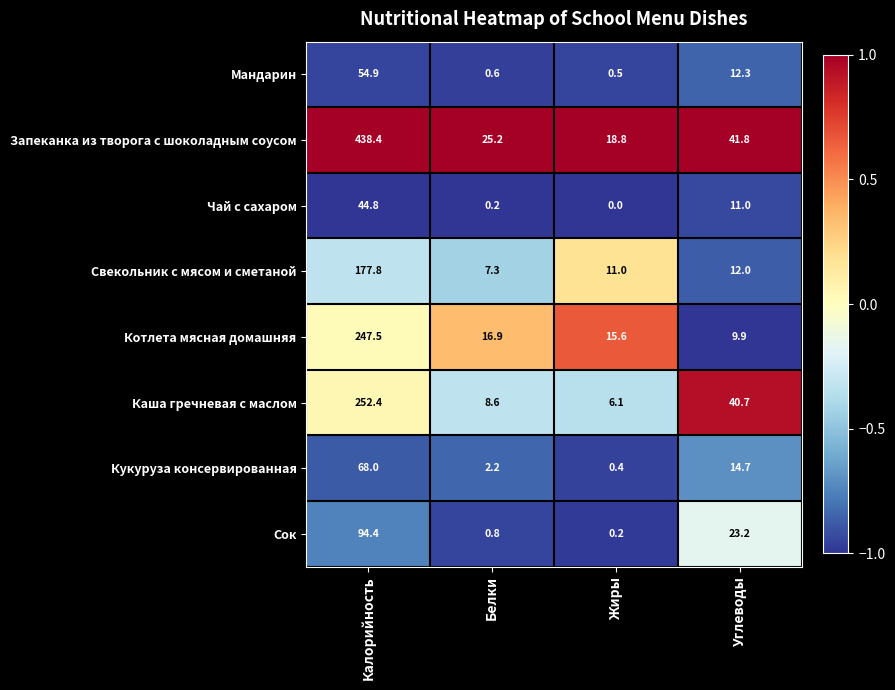

Which category has the highest value in the Чай с сахаром series?

Калорийность